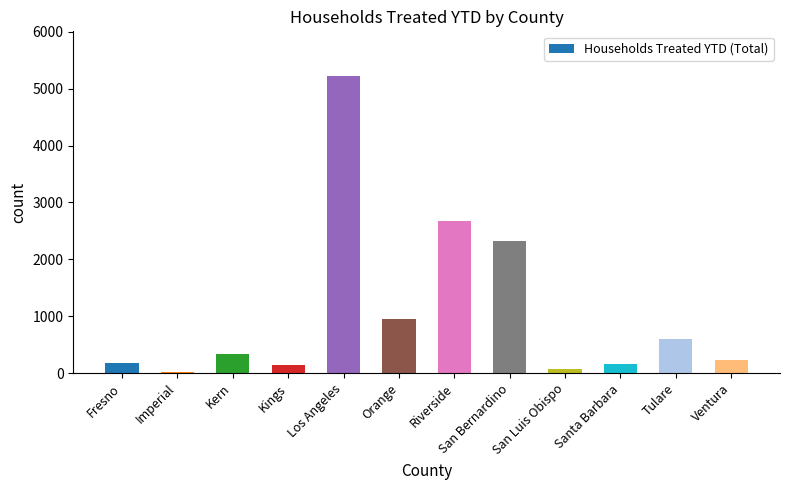

The chart shows a value of 2671 at Riverside. True or false?

True